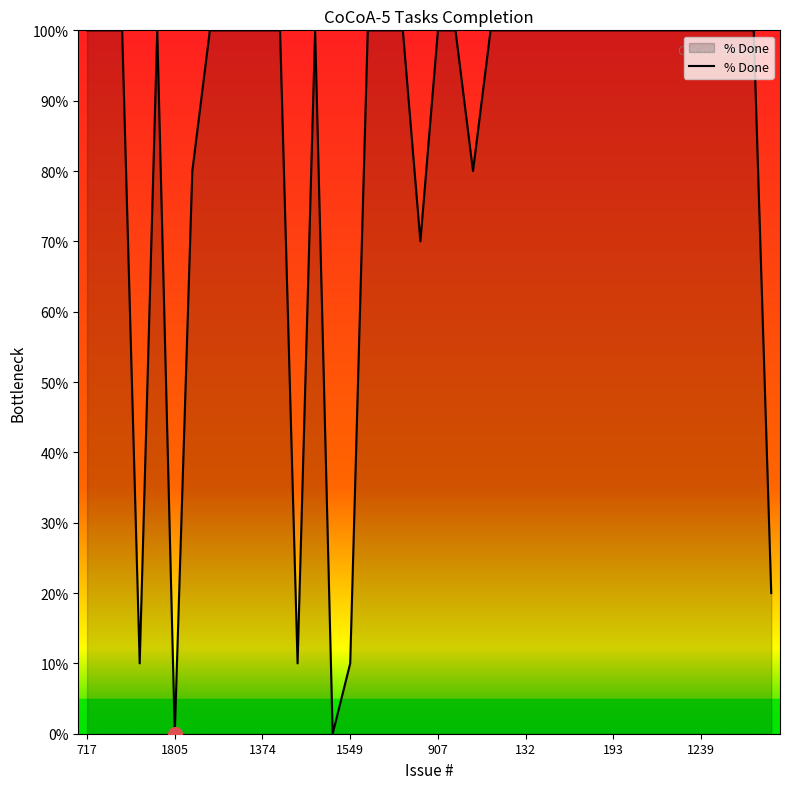

What is the greatest value displayed?

100